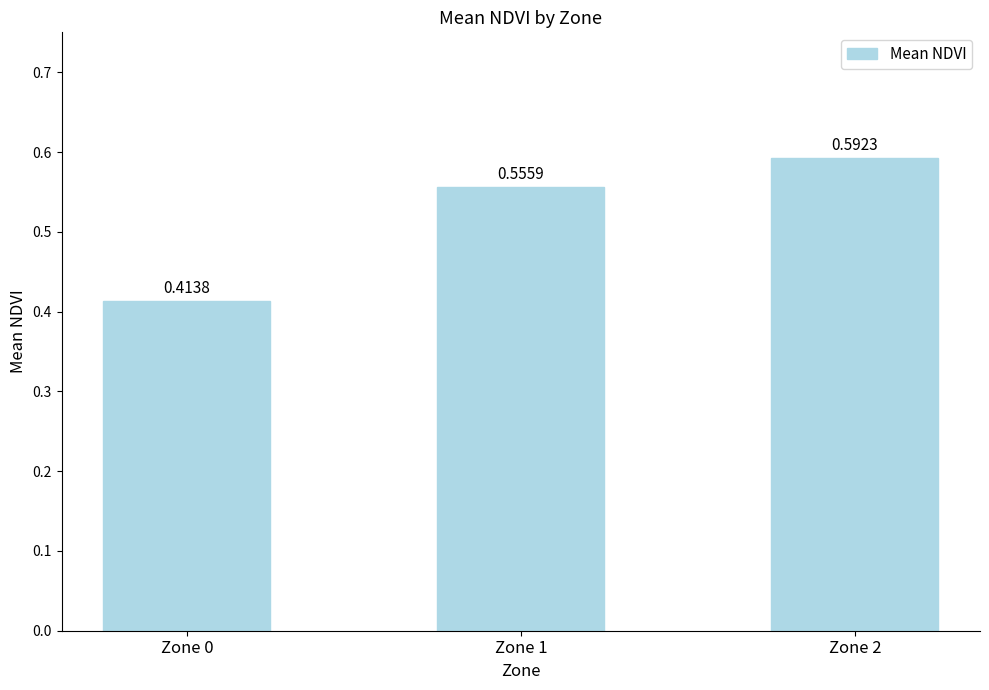

Is it true that the value at Zone 2 is 1.0?

False